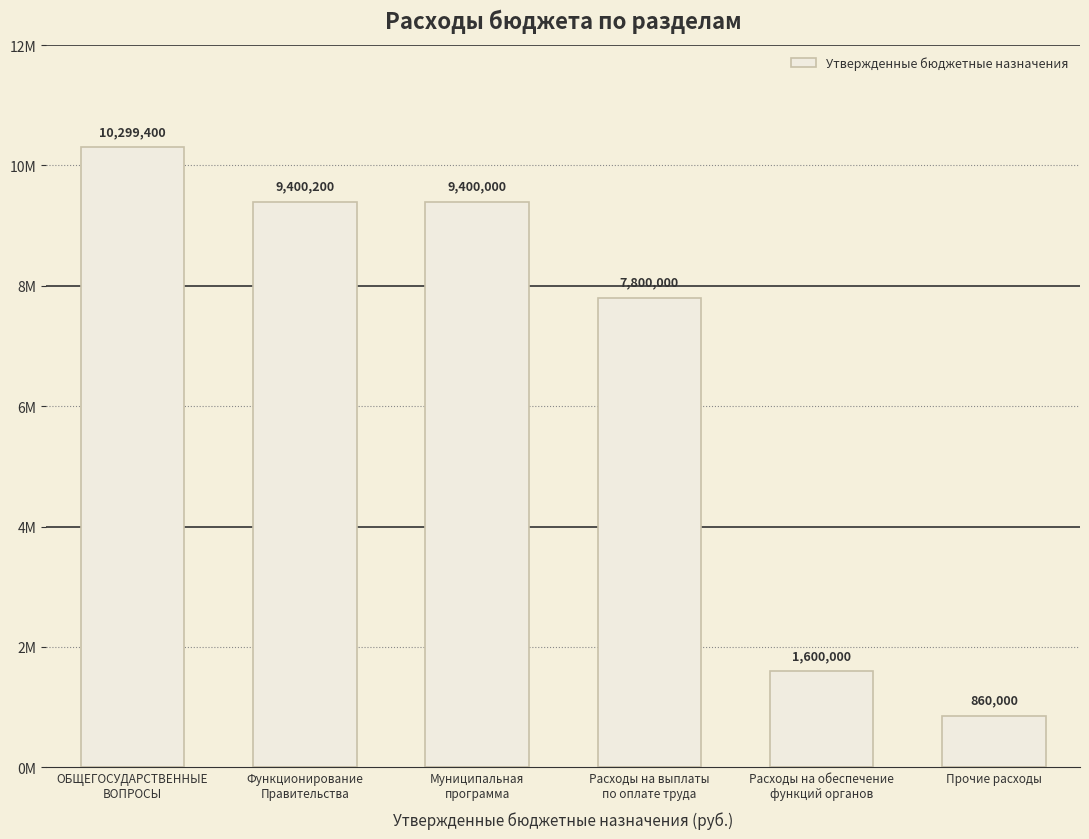

Reading left to right, transcribe all the data shown in this chart.

ОБЩЕГОСУДАРСТВЕННЫЕ
ВОПРОСЫ=10299400	Функционирование
Правительства=9400200	Муниципальная
программа=9400000	Расходы на выплаты
по оплате труда=7800000	Расходы на обеспечение
функций органов=1600000	Прочие расходы=860000